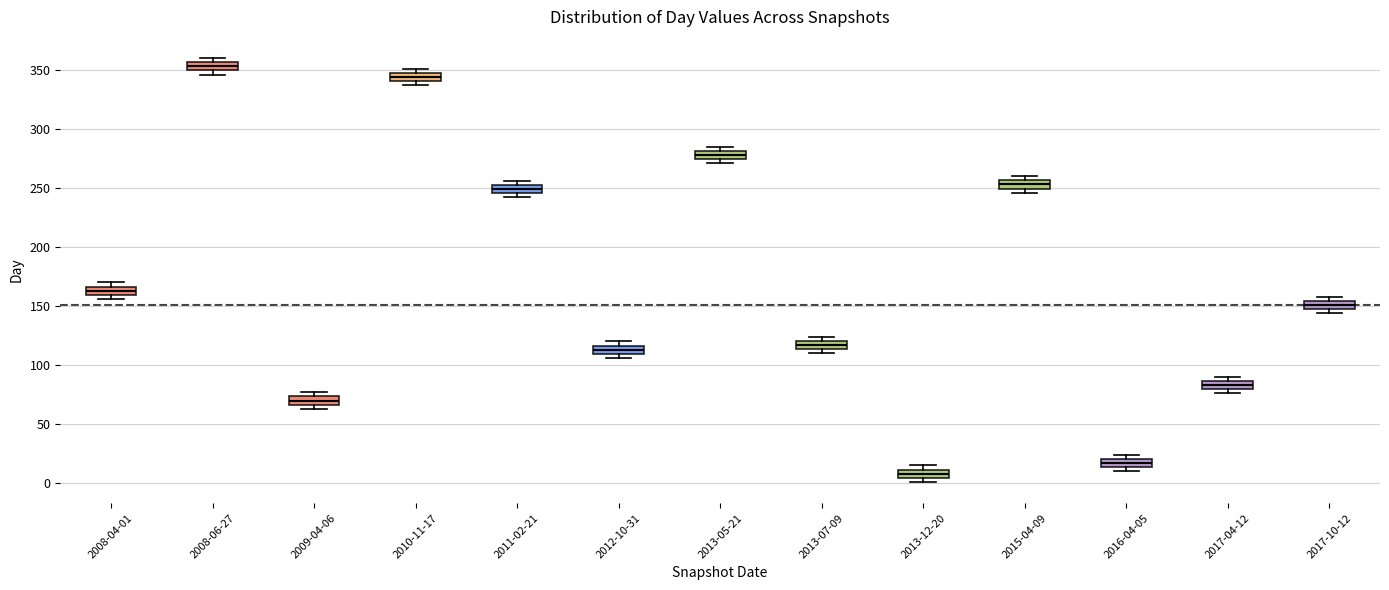

Where is the lower edge of the box for 2011-02-21 on the y-axis? The values are not printed on the chart, so give them approximately, as read against the axis.

245